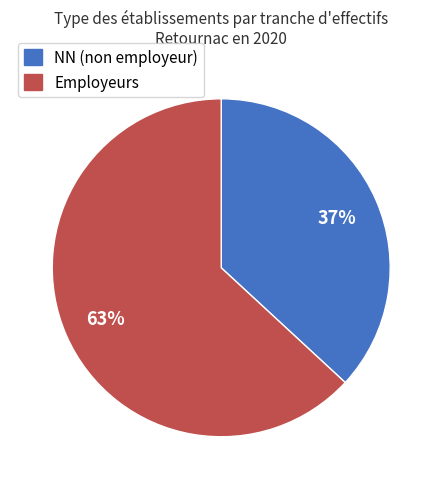

Is there any slice that represents more than half of the pie?

Yes